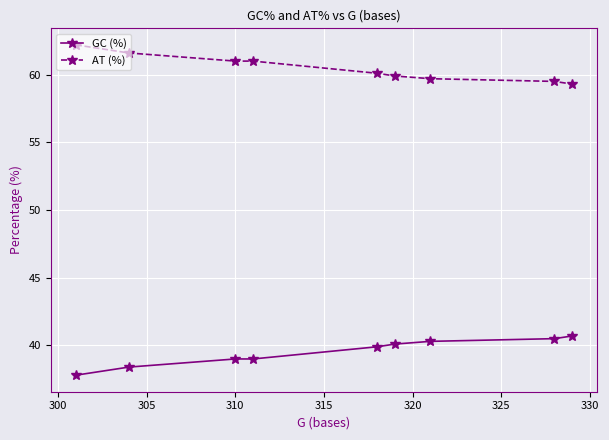

What is the sum of all AT (%) values?

544.3